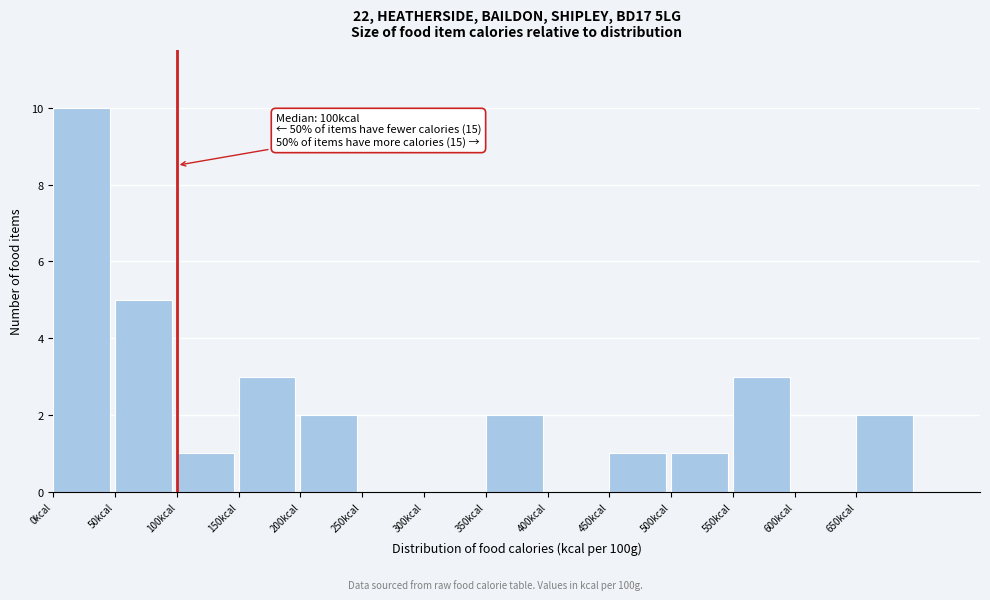

Over which range of the x-axis is the bar tallest?

0 to 50